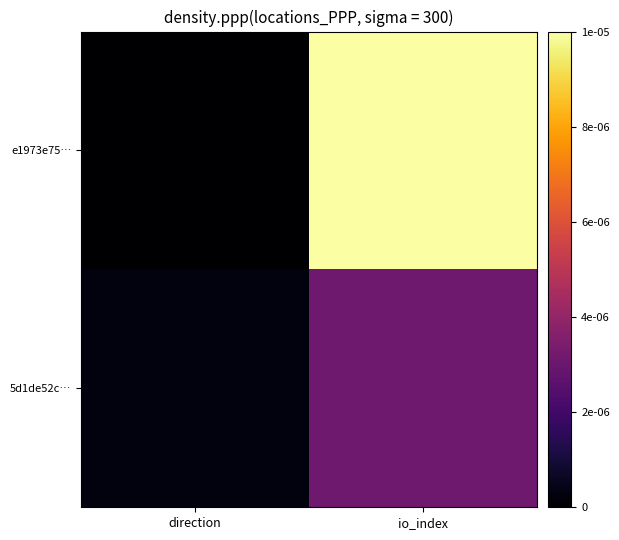

Which series changed the most between direction and io_index?

e1973e75…